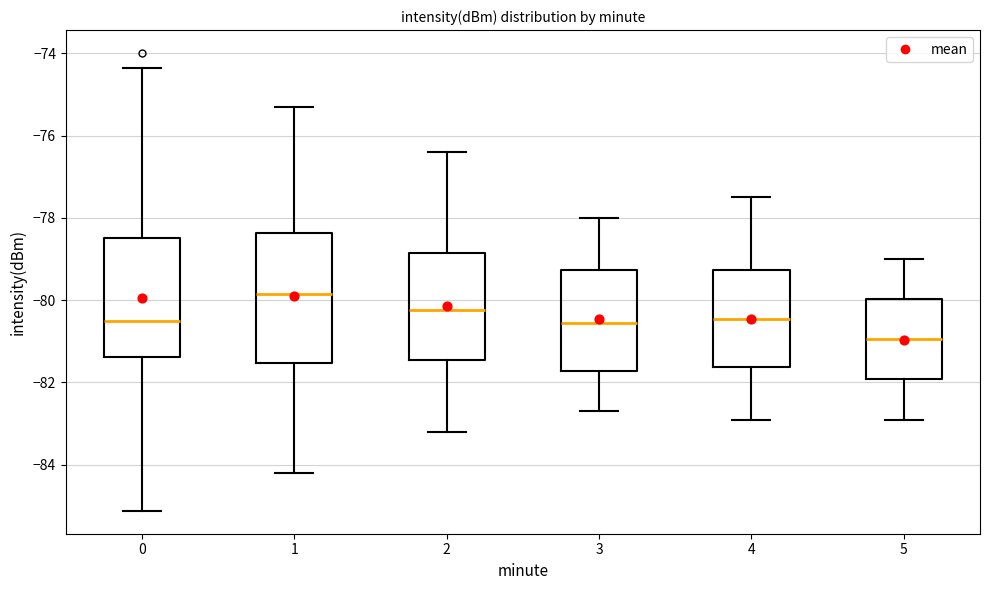

Reading left to right, transcribe this box plot: for each box, give where its median line is, the range the box spans, and where its two whiskers end, as read against the y-axis. The values are not printed on the chart, so give them approximately, as read against the axis.

0: median -80.6, box -81.4 to -78.4, whiskers -85.2 to -74.4
1: median -79.8, box -81.6 to -78.4, whiskers -84.2 to -75.2
2: median -80.2, box -81.4 to -78.8, whiskers -83.2 to -76.4
3: median -80.6, box -81.8 to -79.2, whiskers -82.6 to -78.0
4: median -80.4, box -81.6 to -79.2, whiskers -82.8 to -77.4
5: median -81.0, box -82.0 to -80.0, whiskers -82.8 to -79.0